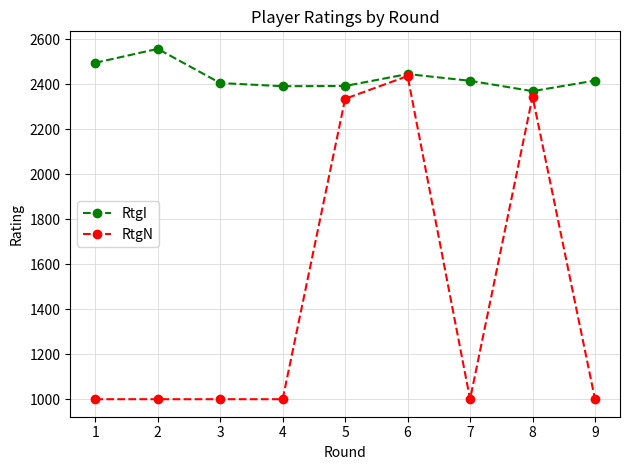

Rank the series at 2 from lowest to highest value.

RtgN, RtgI